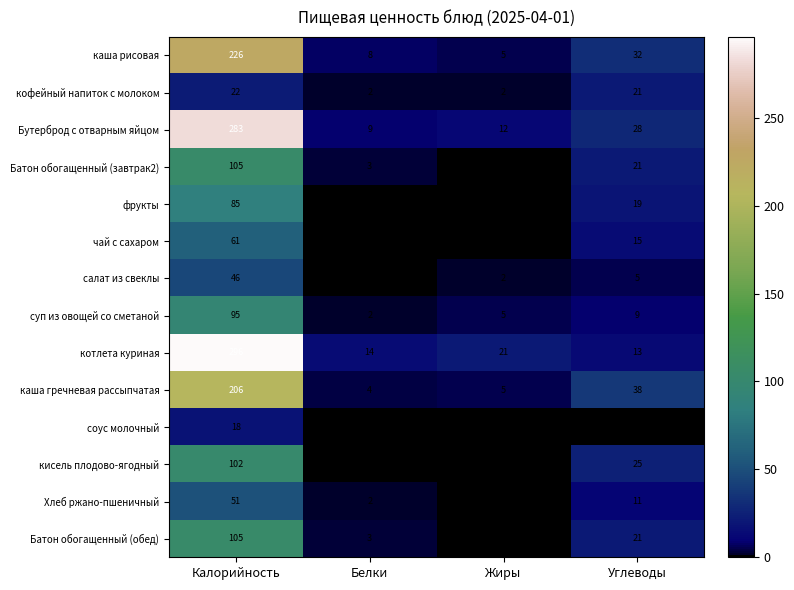

Is it true that Батон обогащенный (завтрак2) equals 1 at Жиры?

True